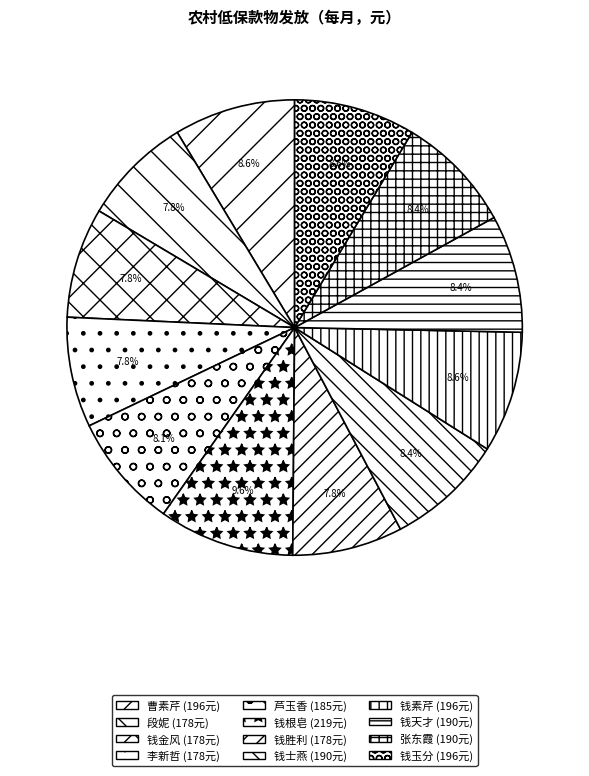

To the nearest percent, what percentage of the pie is 钱胜利?

8%